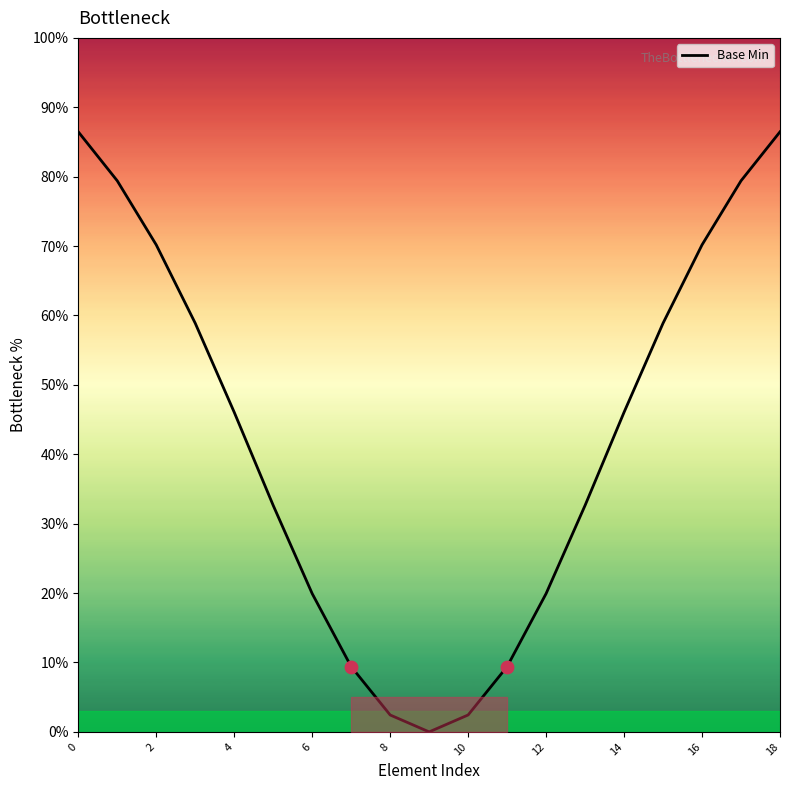

What is the greatest value displayed?

86.5